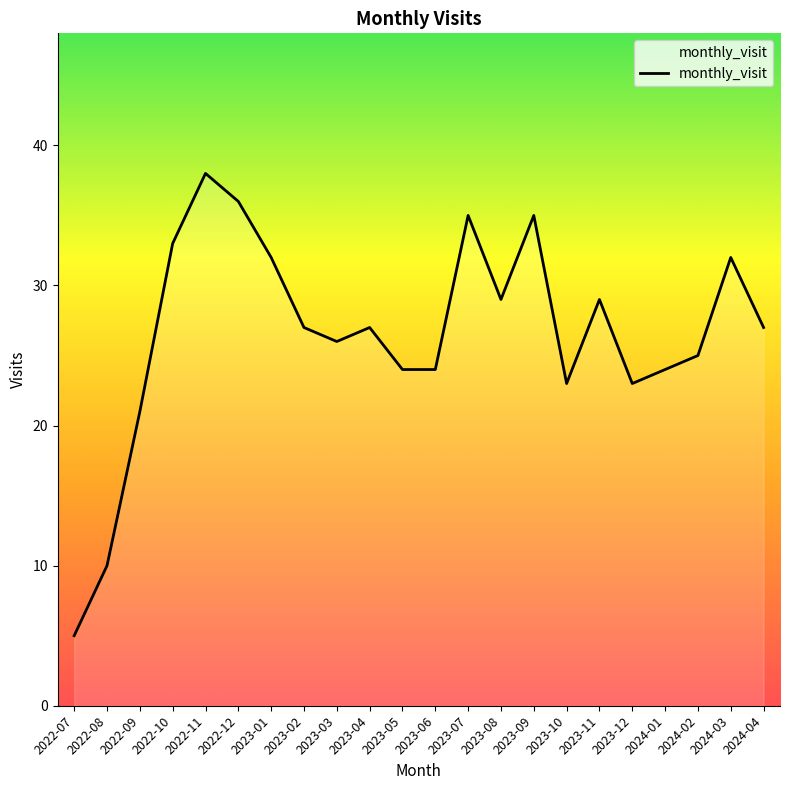

Where is the data nearest to the value 21?

2022-09